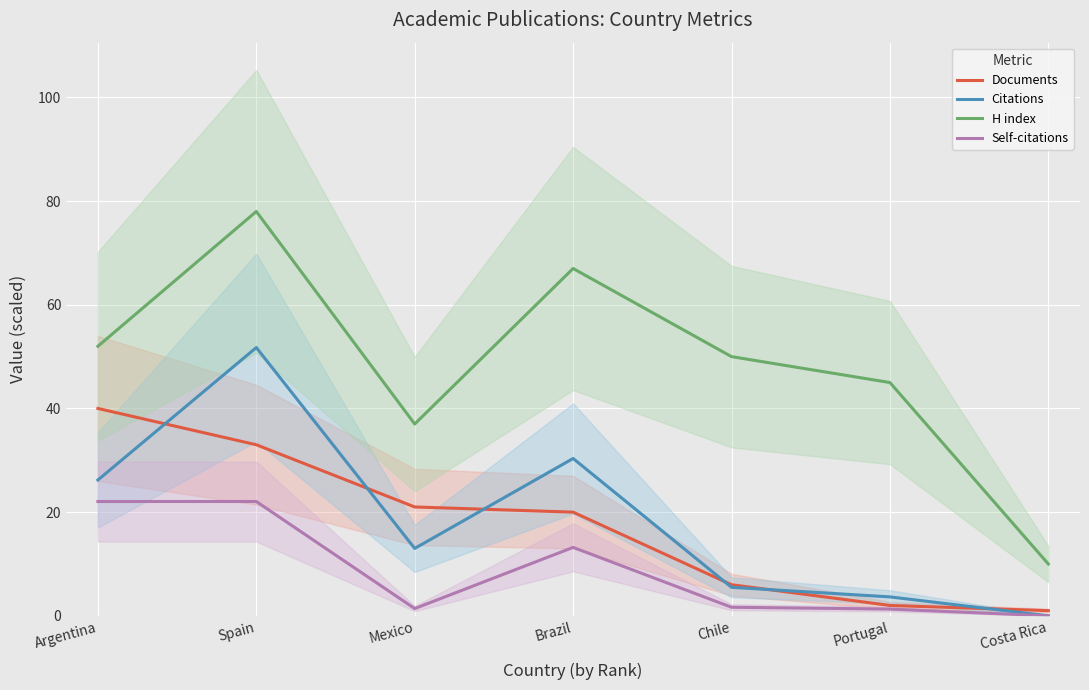

Reading right to left, list all the values displayed in this chart.

Documents: Costa Rica=1.0	Portugal=2.0	Chile=6.0	Brazil=20.0	Mexico=21.0	Spain=33.0	Argentina=40.0
Citations: Costa Rica=0.0	Portugal=3.7	Chile=5.5	Brazil=30.4	Mexico=13.0	Spain=51.8	Argentina=26.2
H index: Costa Rica=10.0	Portugal=45.0	Chile=50.0	Brazil=67.0	Mexico=37.0	Spain=78.0	Argentina=52.0
Self-citations: Costa Rica=0.0	Portugal=1.3	Chile=1.7	Brazil=13.2	Mexico=1.4	Spain=22.1	Argentina=22.1